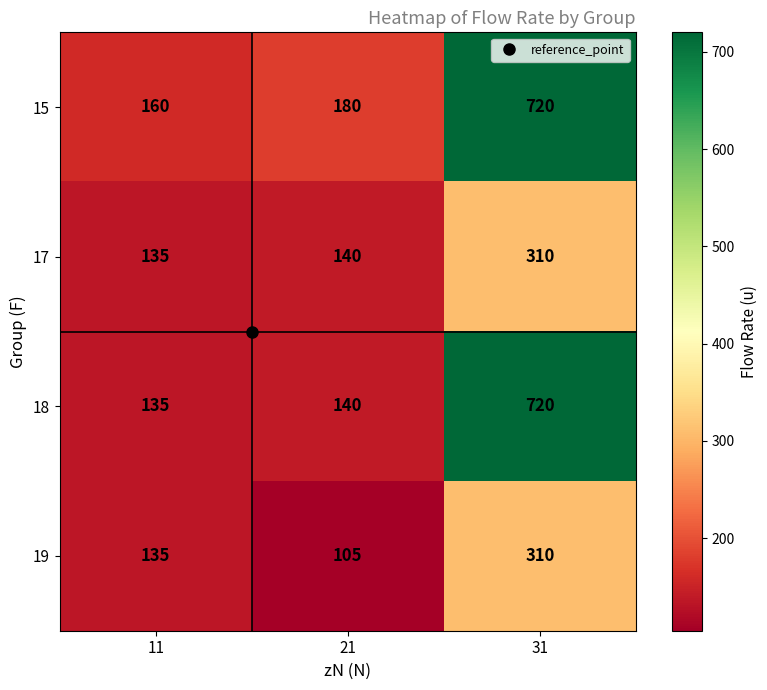

How many distinct data groups are displayed?

4